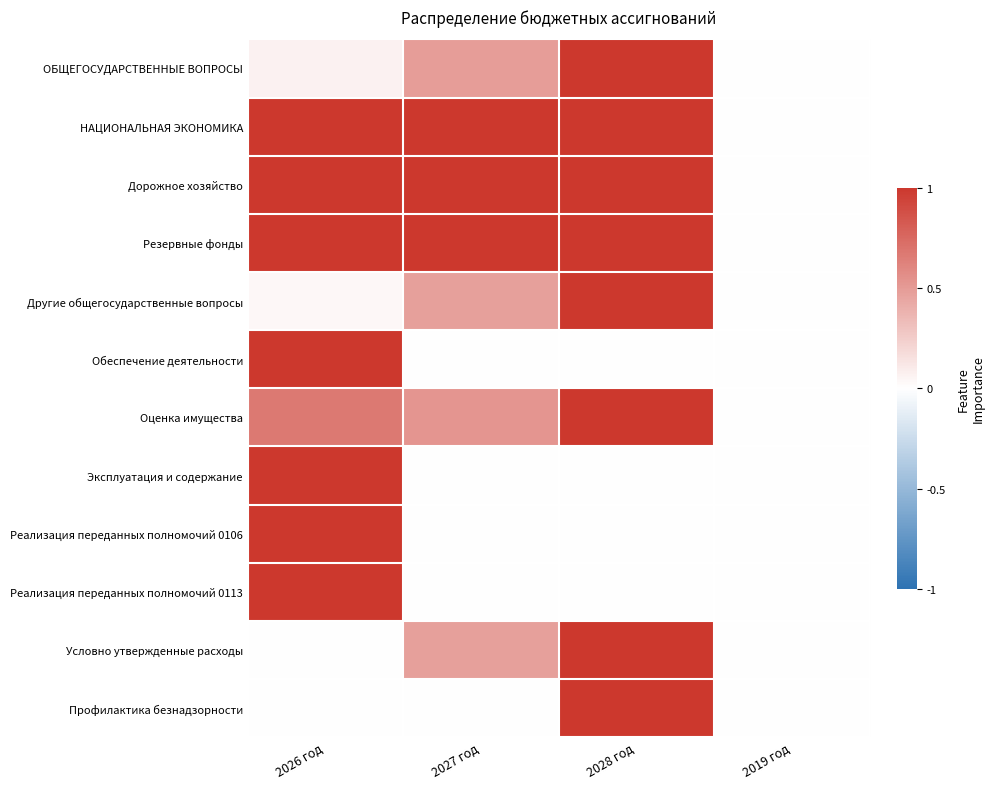

Which series has the widest spread of values?

ОБЩЕГОСУДАРСТВЕННЫЕ ВОПРОСЫ